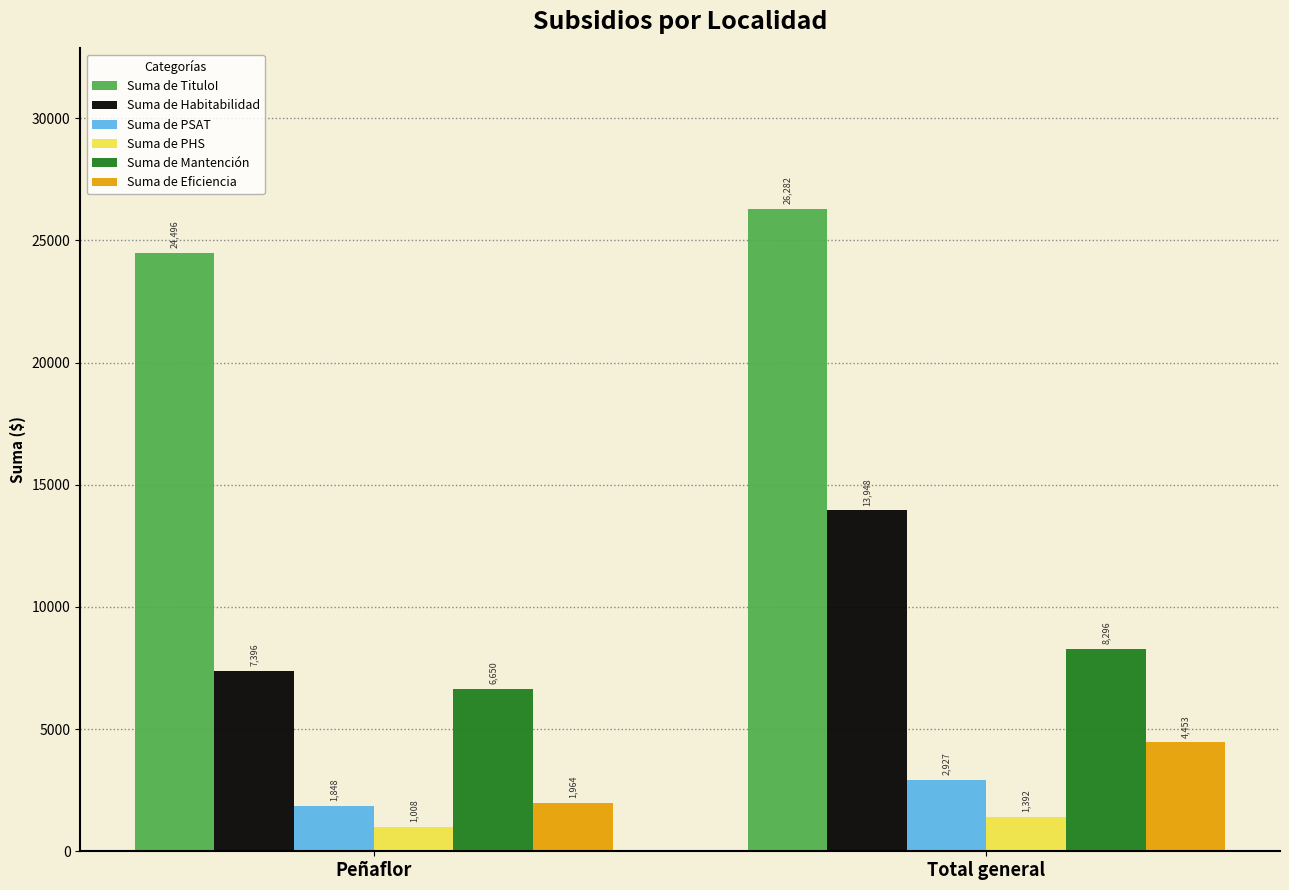

At how many categories does at least one series exceed 10286?

2